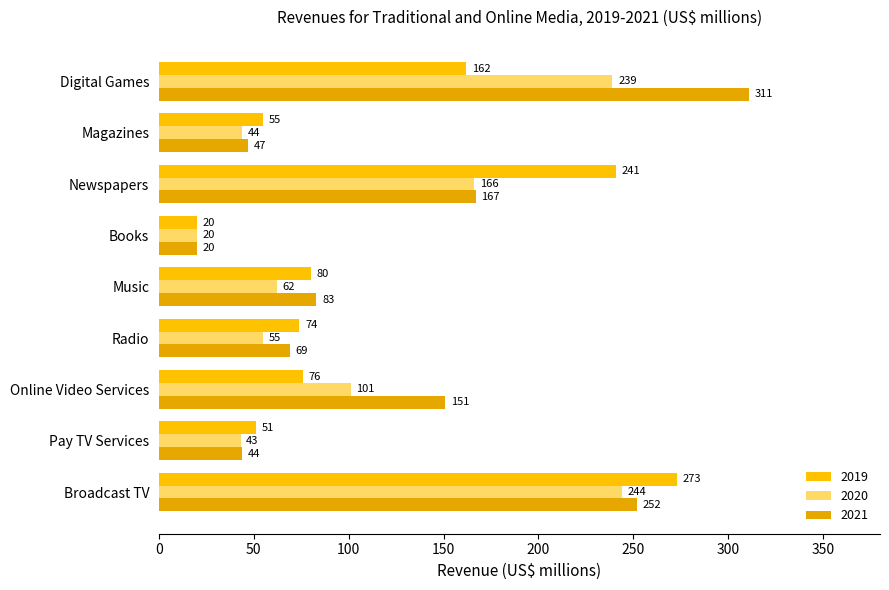

What is the average value of the 2020 series?

108